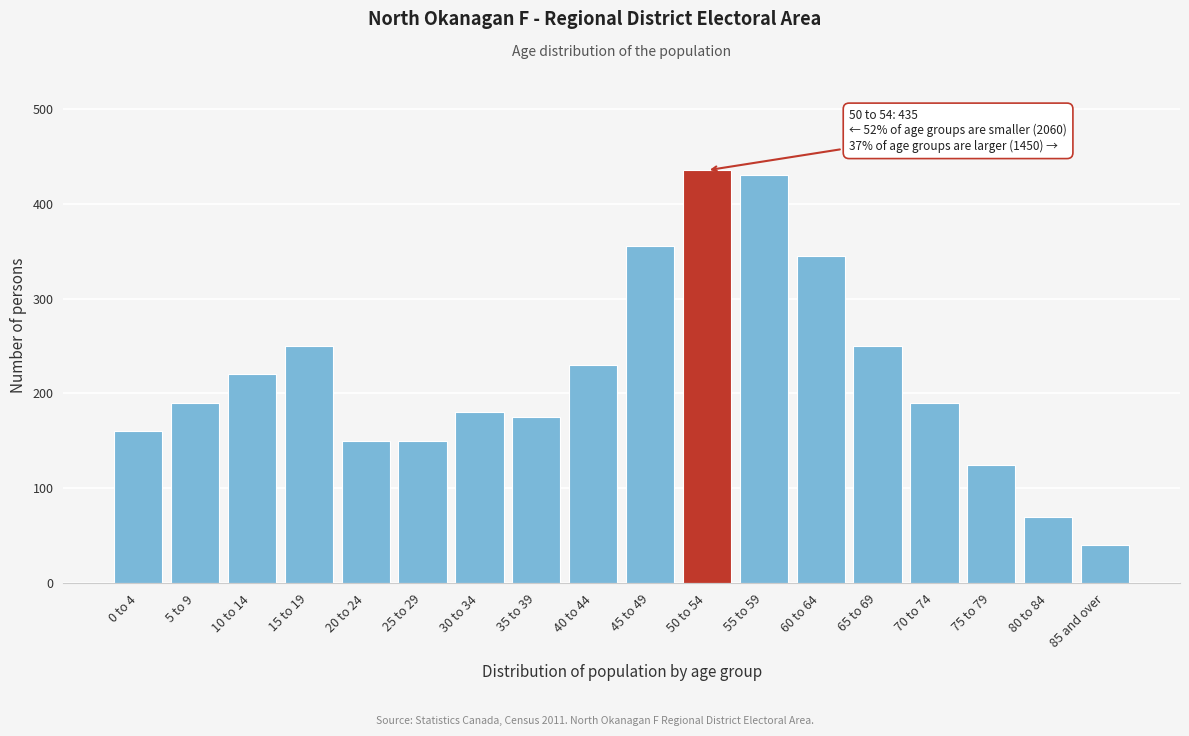

Reading right to left, transcribe all the data shown in this chart.

40	70	125	190	250	345	430	435	355	230	175	180	150	150	250	220	190	160